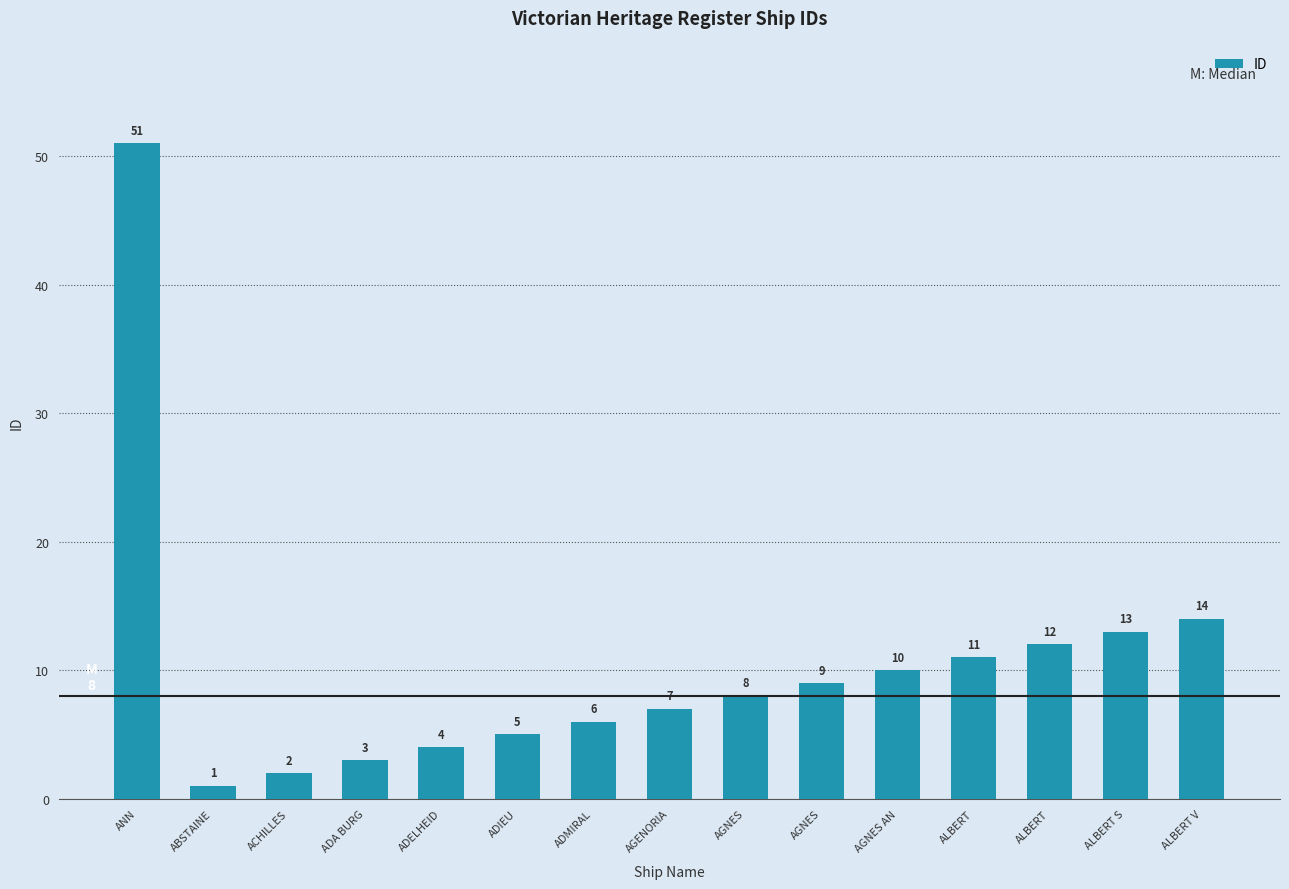

The chart shows a value of 6 at ADELHEID. True or false?

False